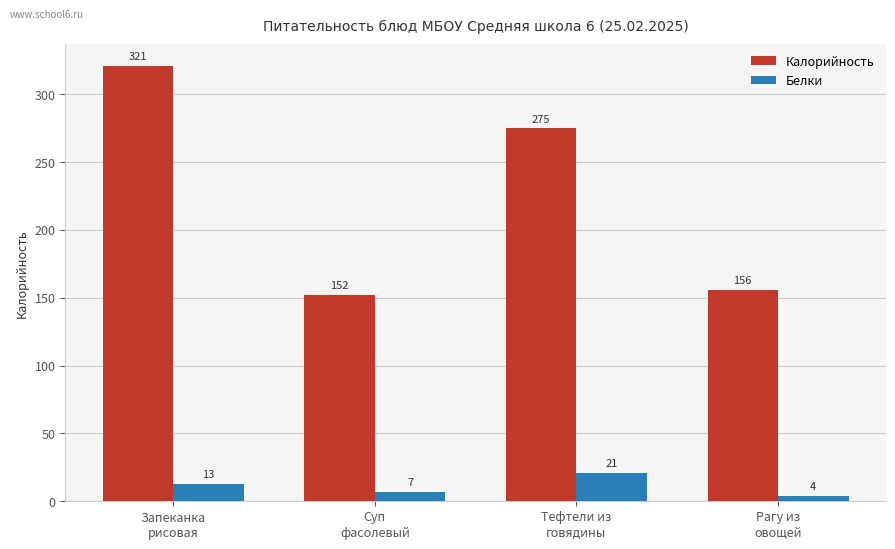

What is the total value across all series at Тефтели из
говядины?

296